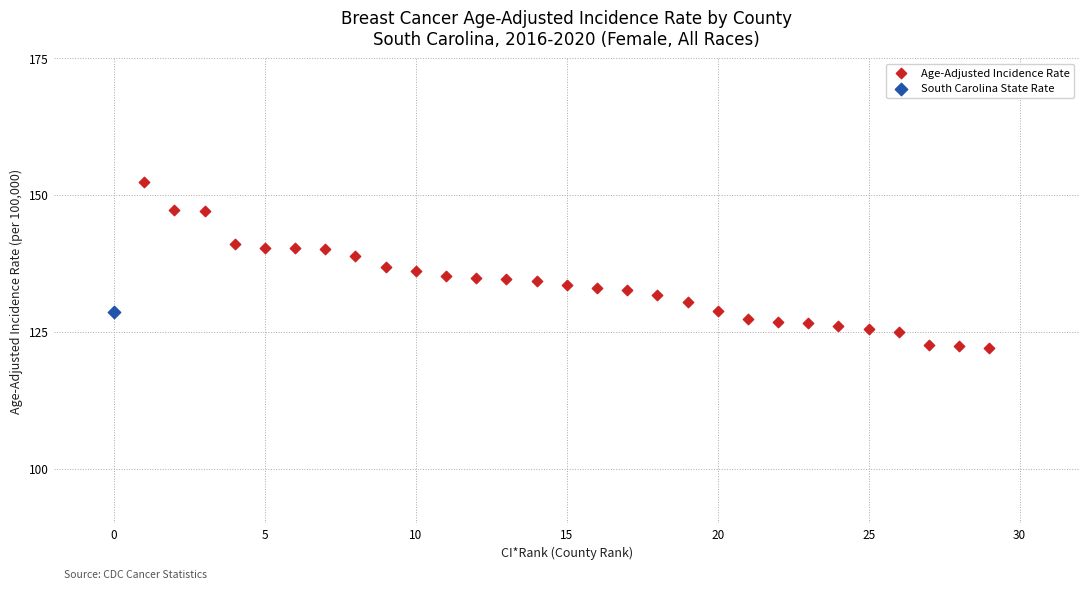

What are all the series names shown in the legend?

Age-Adjusted Incidence Rate, South Carolina State Rate